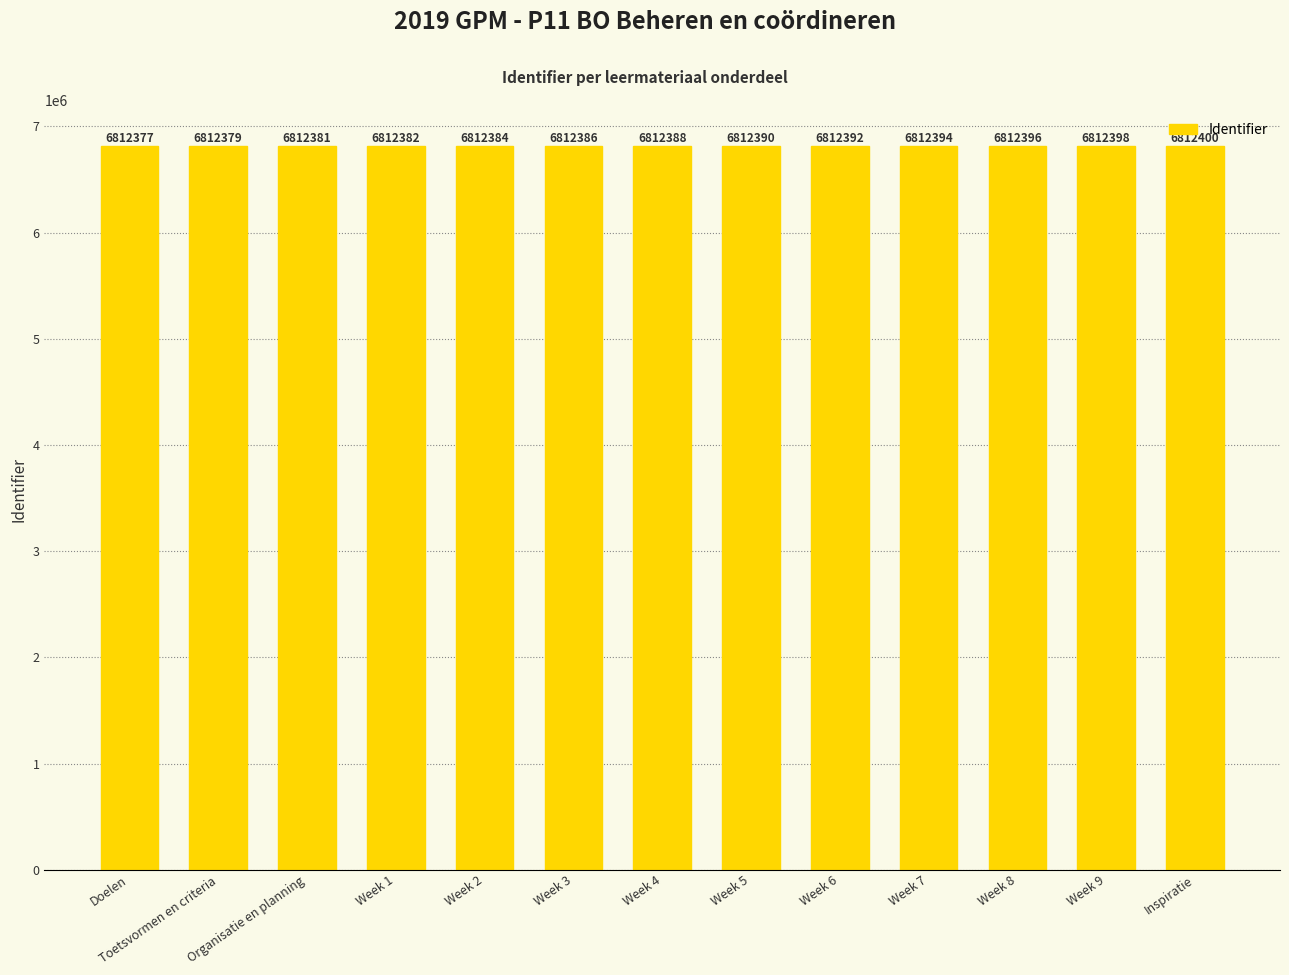

True or false: the data shows 11540098 at Doelen.

False